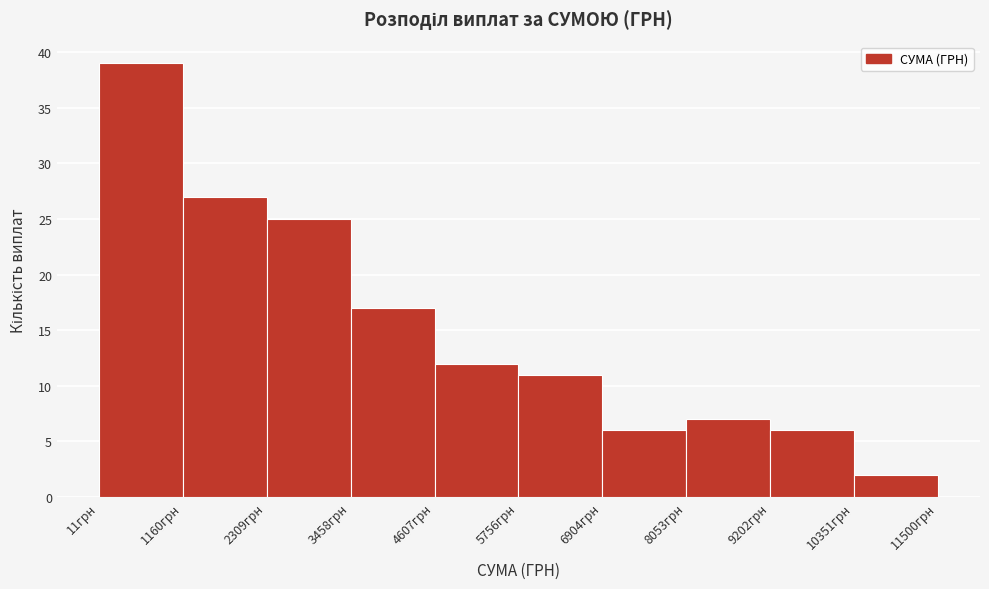

Reading left to right, transcribe this chart: for each bar, give the range it covers on the x-axis and its height. Neither the bar edges nor the heights are printed on the chart, so give them approximately, as read against the axes.

0 to 1200: 39
1200 to 2400: 27
2400 to 3400: 25
3400 to 4600: 17
4600 to 5800: 12
5800 to 7000: 11
7000 to 8000: 6
8000 to 9200: 7
9200 to 10400: 6
10400 to 11600: 2